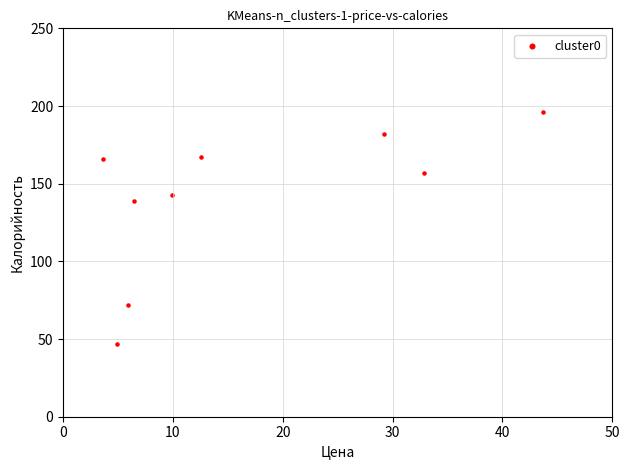

What Y value in the scatter plot is closest to 121?

139